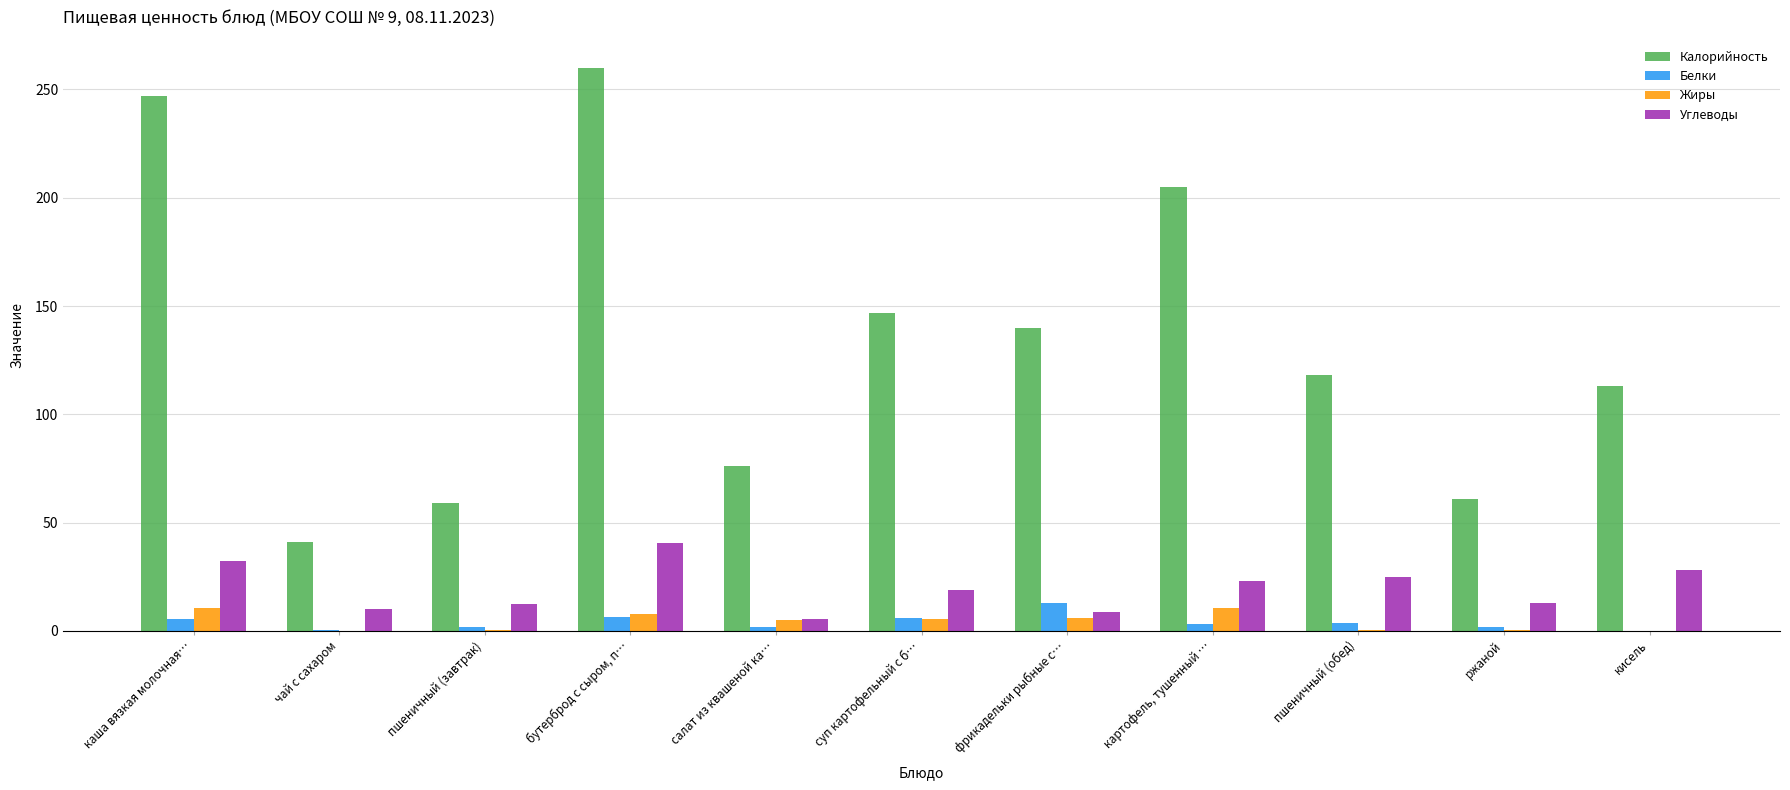

The value of Углеводы at пшеничный (обед) is 25.1. True or false?

True